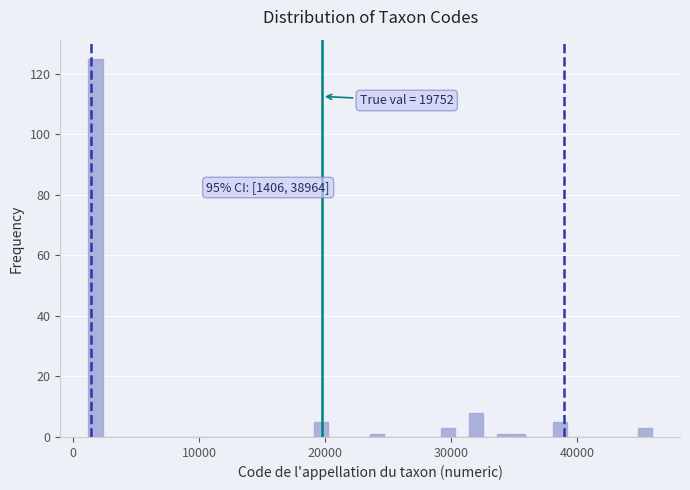

Read against the x-axis, roughly where is the centre of the tallest bar?

2000